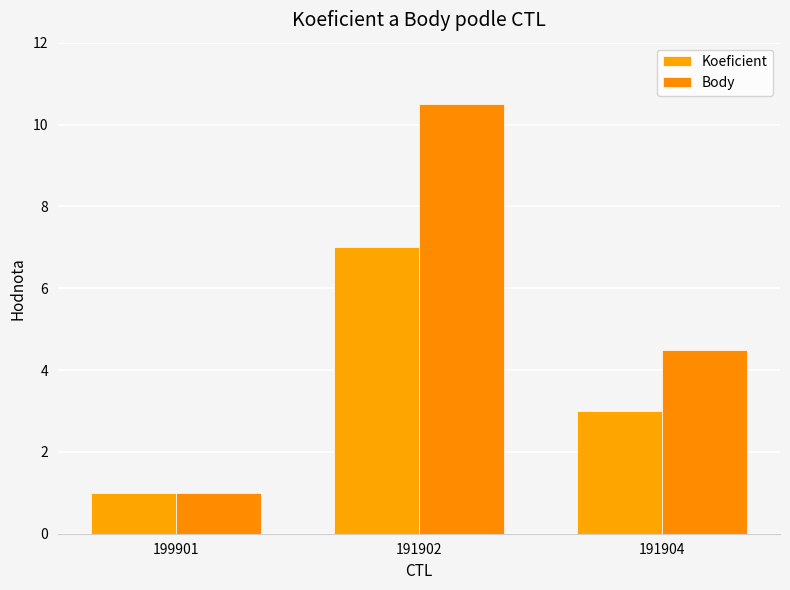

What is the sum of all Body values?

16.0